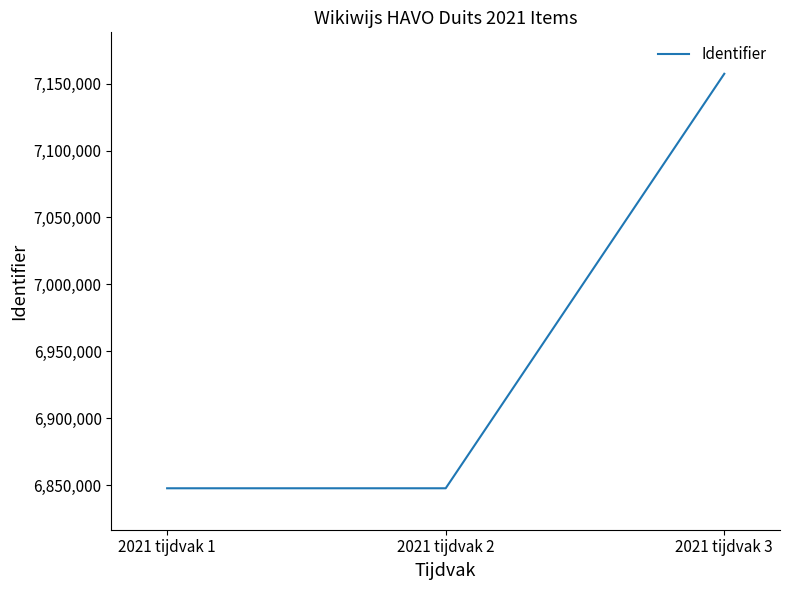

What is the average value?

6950856